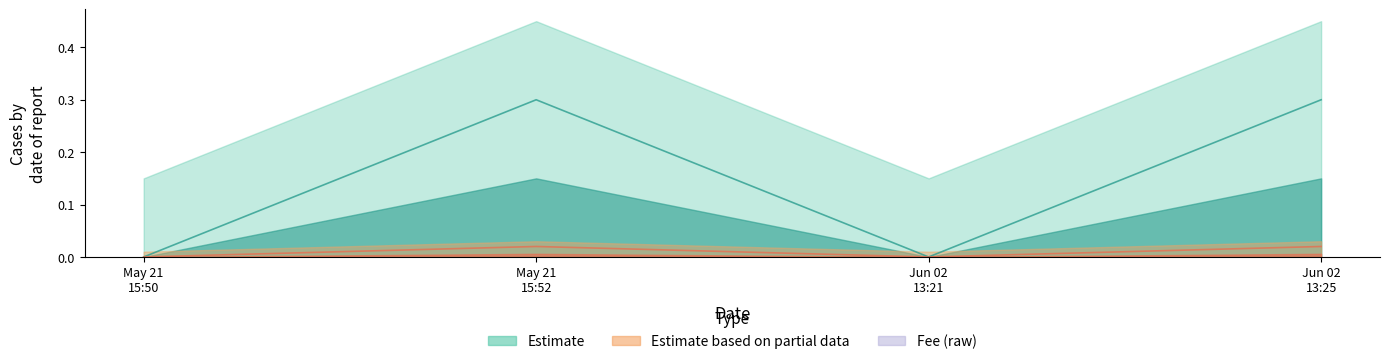

At which category is the sum across all series the highest?

May 21
15:52